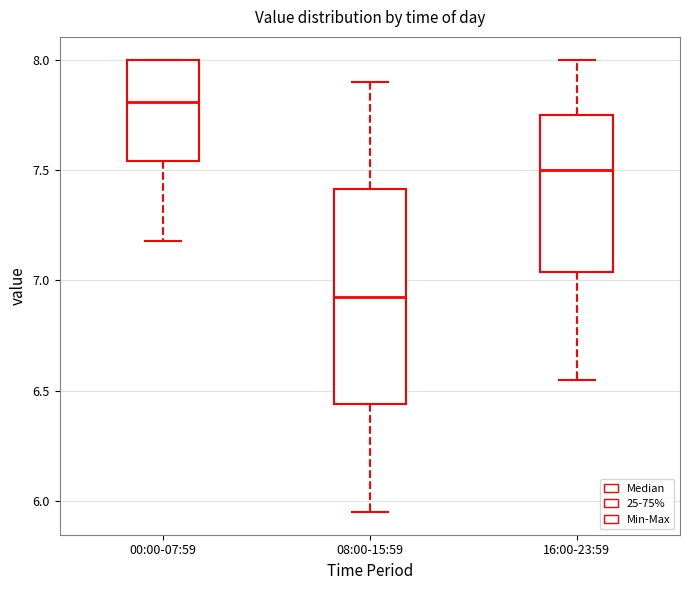

Which box's median line is the highest?

00:00-07:59